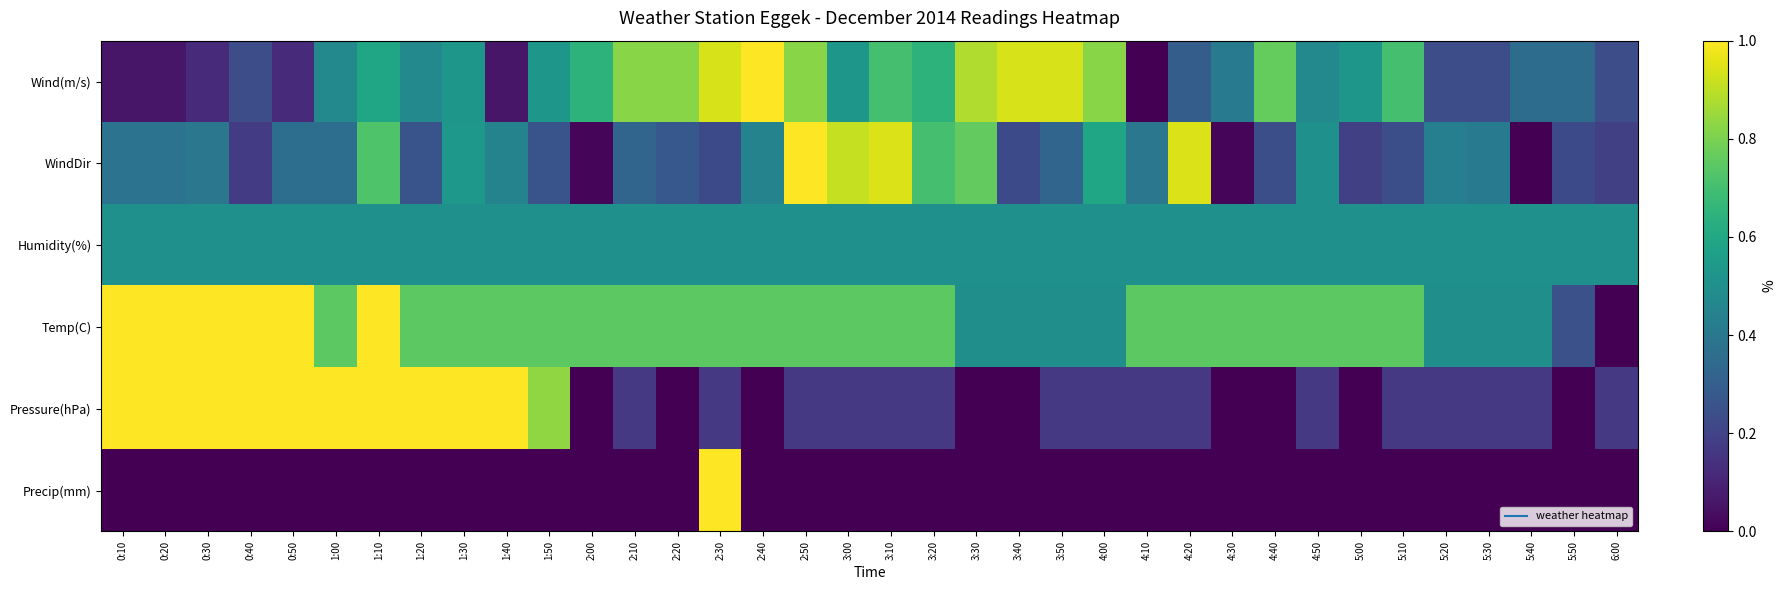

List the series in order of their peak value, lowest first.

Humidity(%), Wind(m/s), WindDir, Temp(C), Pressure(hPa), Precip(mm)